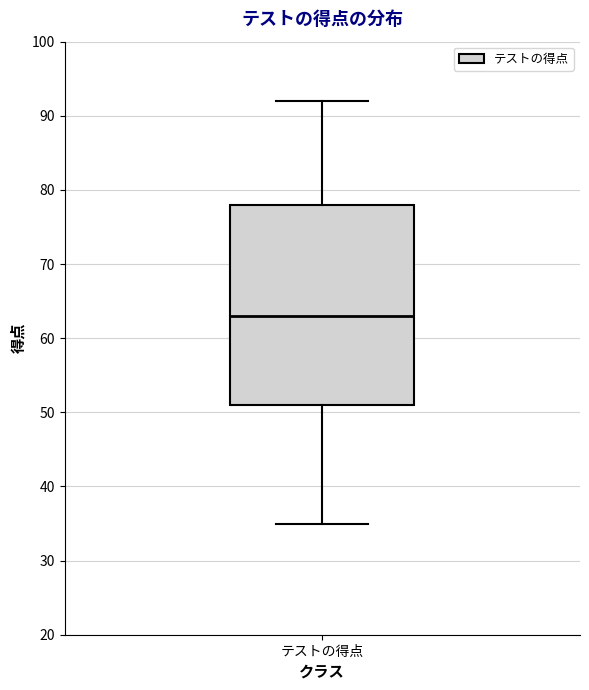

Where does the lower whisker of the box for テストの得点 end on the y-axis? The values are not printed on the chart, so give them approximately, as read against the axis.

35